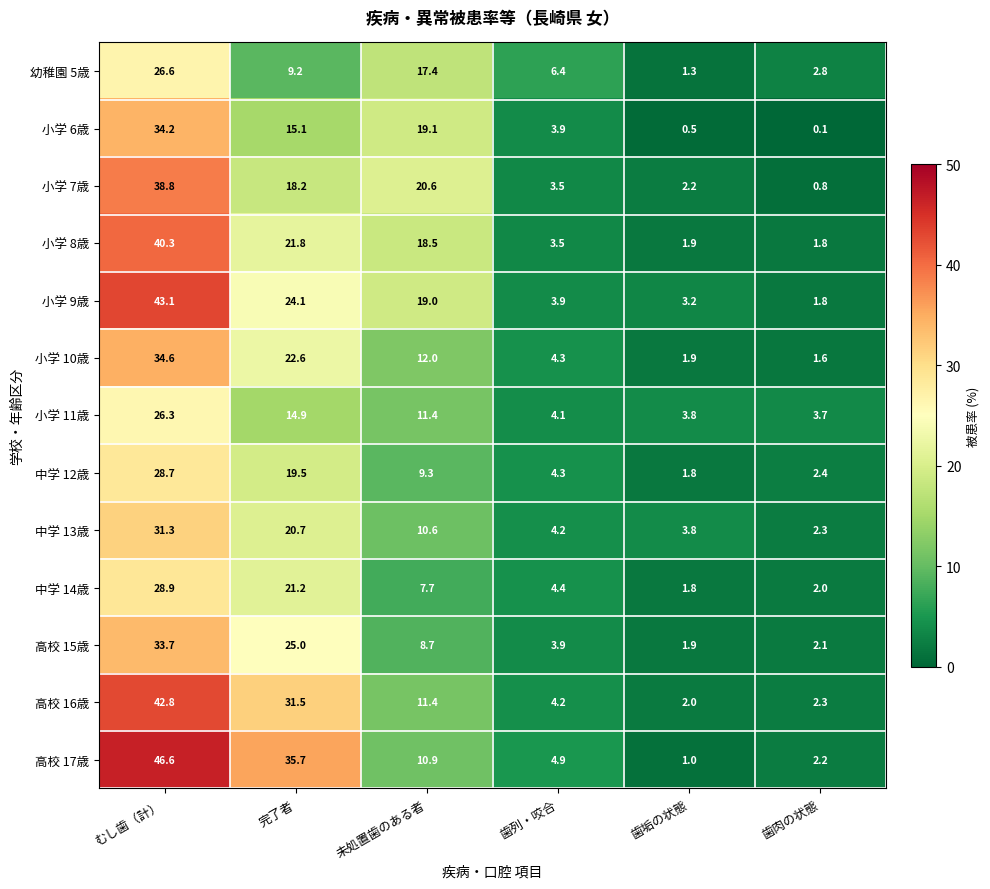

What is the difference between the maximum and minimum values in the 小学 7歳 series?

38.0